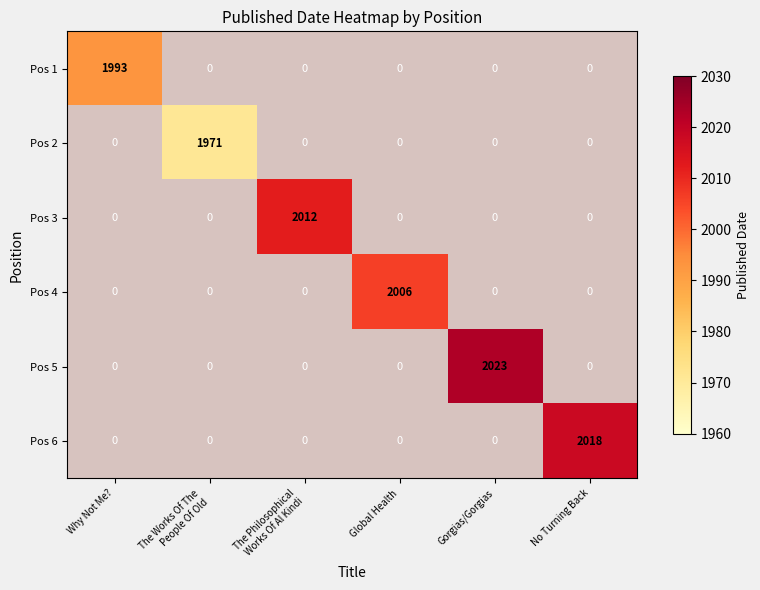

Count the number of categories in the chart.

6